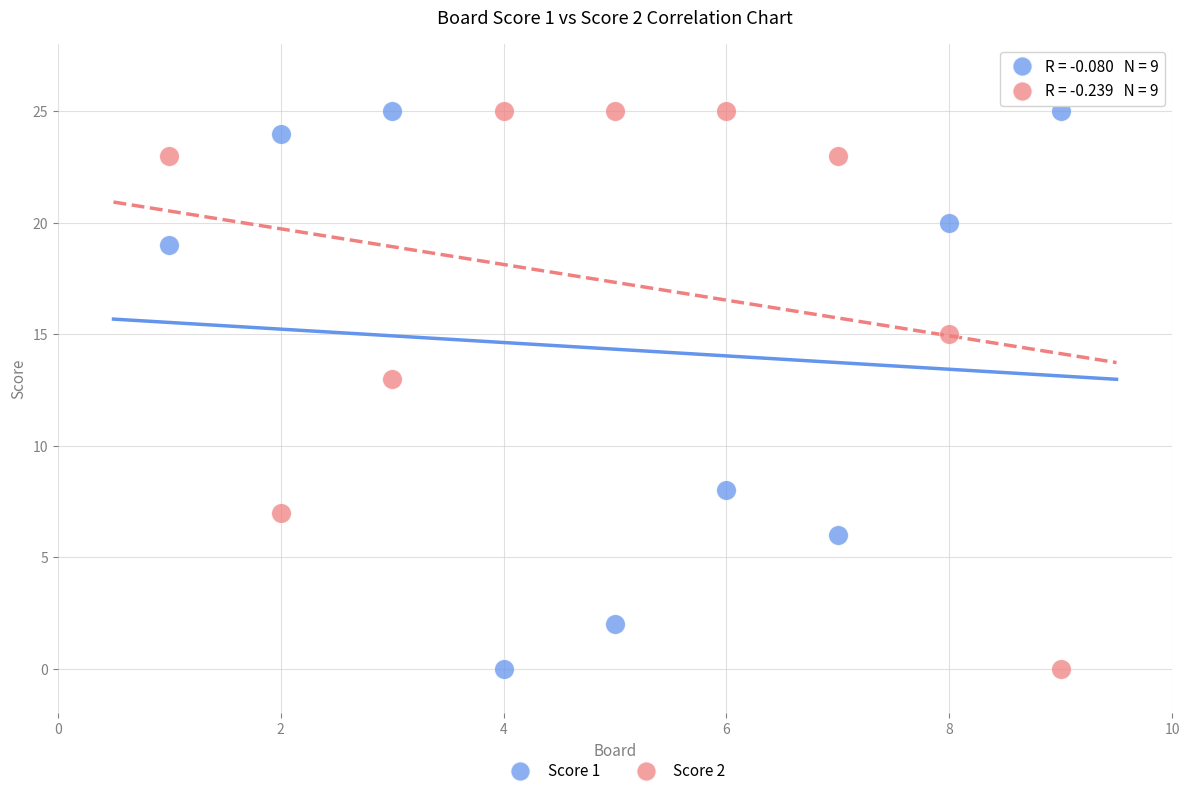

What are all the series names shown in the legend?

Score 1, Score 2